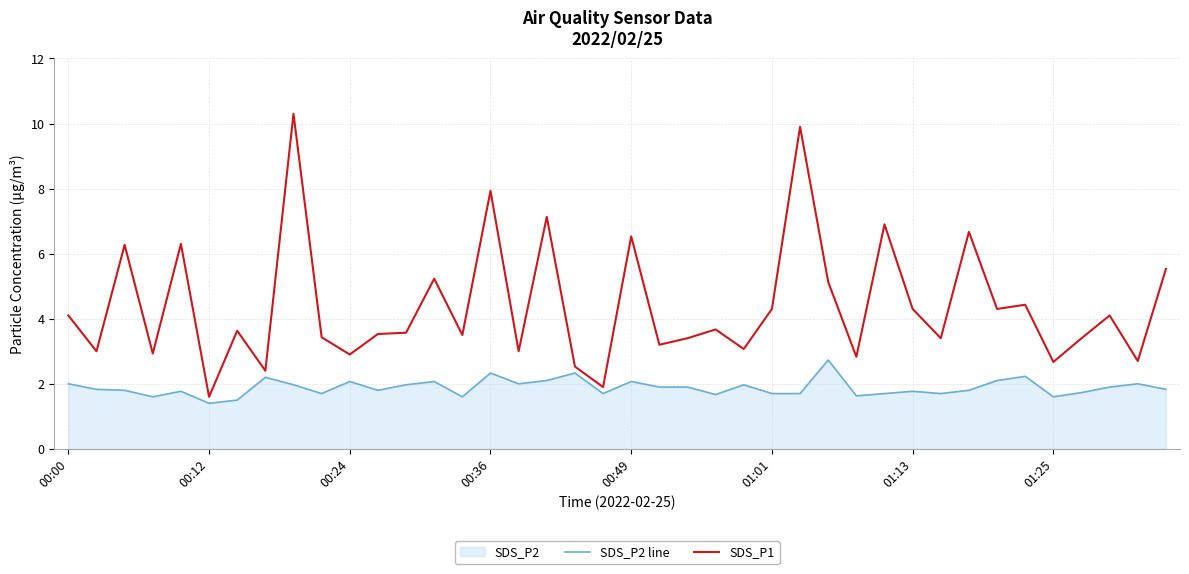

How many values in the SDS_P1 series exceed 3?

29